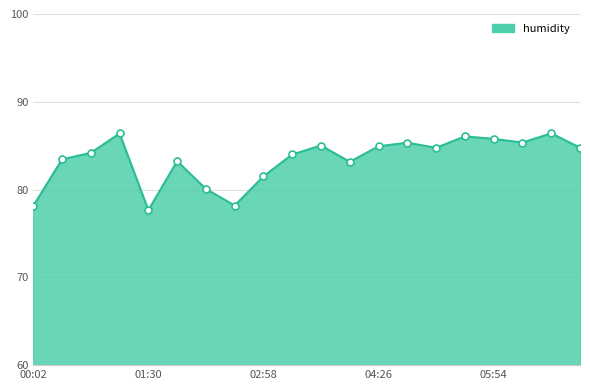

Does the chart have visible grid lines?

Yes